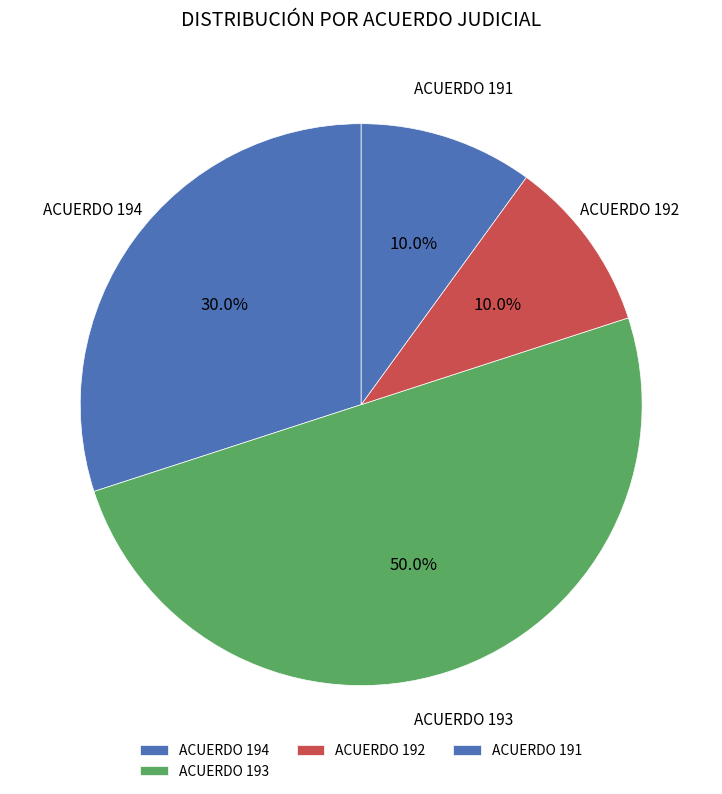

How many segments does this pie chart have?

4